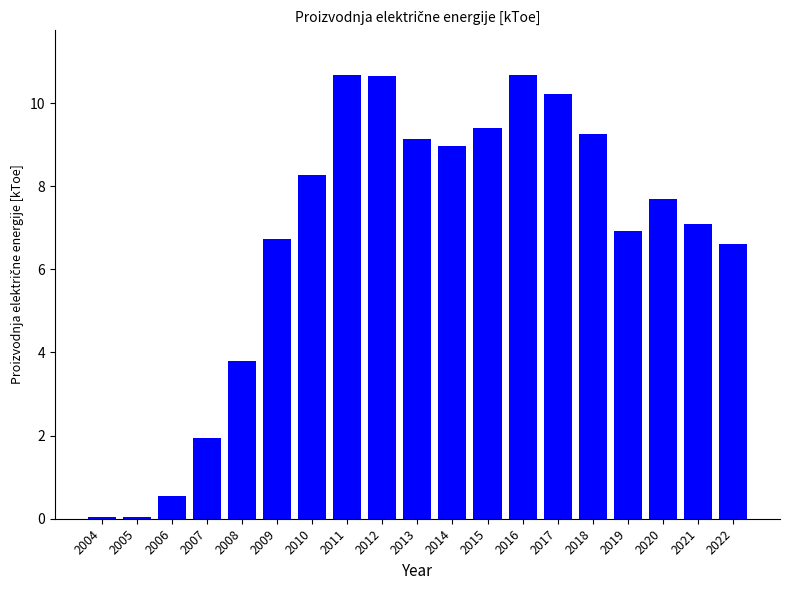

The chart shows a value of 2.1 at 2010. True or false?

False